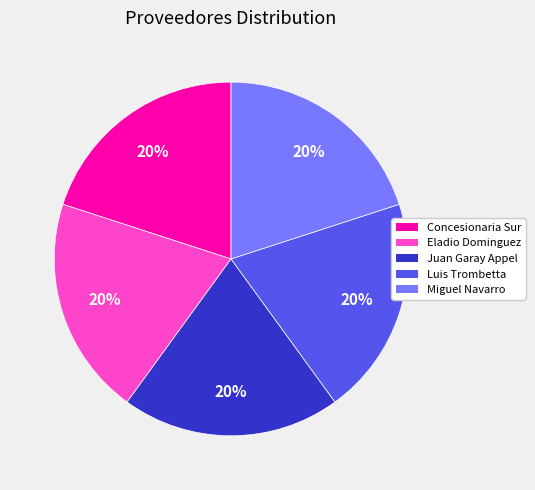

True or false: Juan Garay Appel accounts for 20% of the total.

True